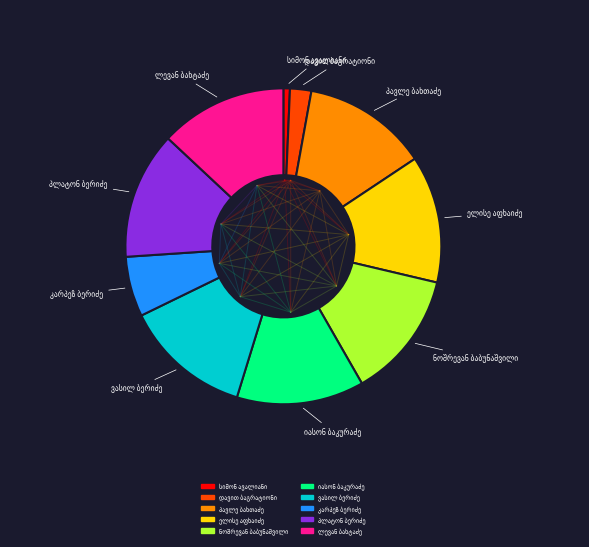

How many slices are in this pie chart?

10